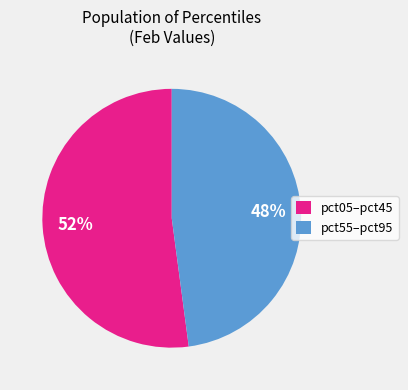

To the nearest percent, what is the average slice percentage?

50%